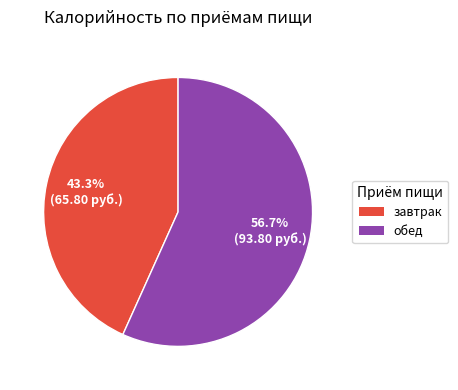

Is there any slice that represents more than half of the pie?

Yes